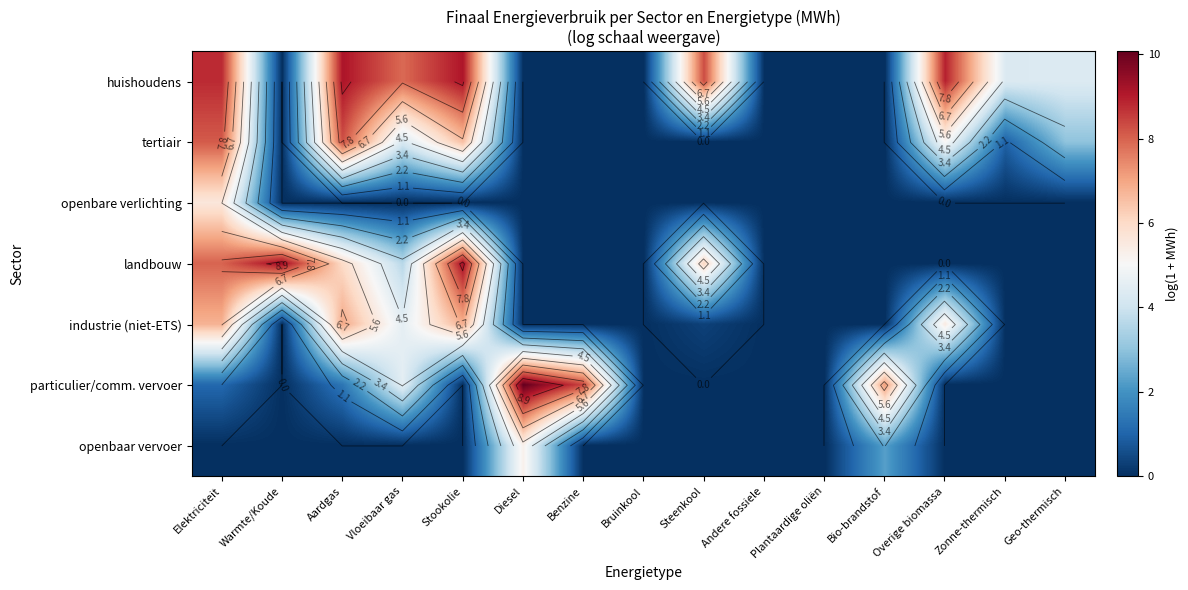

At which label does huishoudens reach its peak?

Aardgas